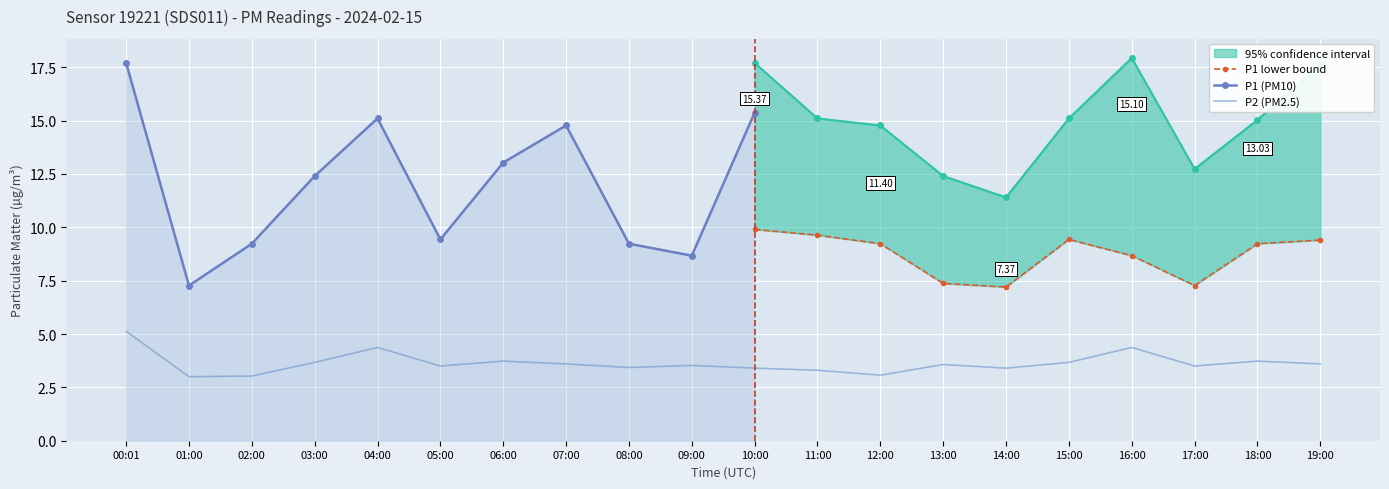

Count the number of categories in the chart.

20